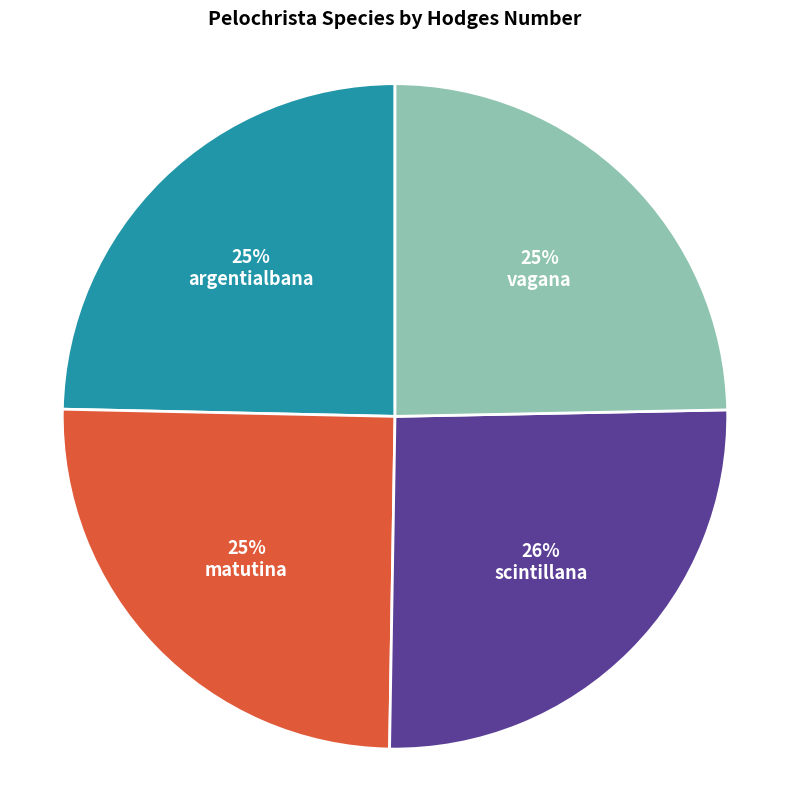

To the nearest percent, what is the average slice percentage?

25%